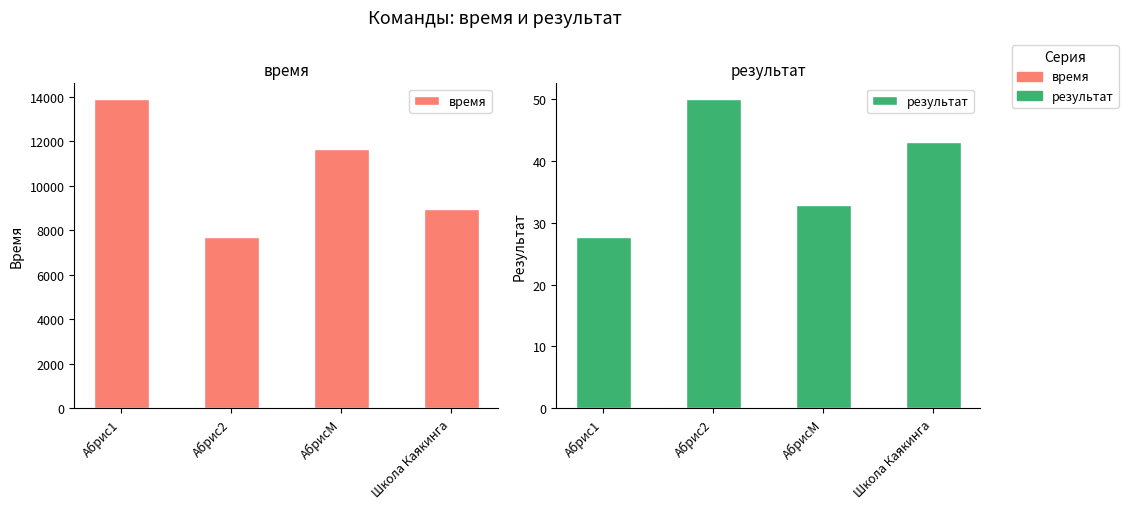

What is the highest value of the результат series?

50.0